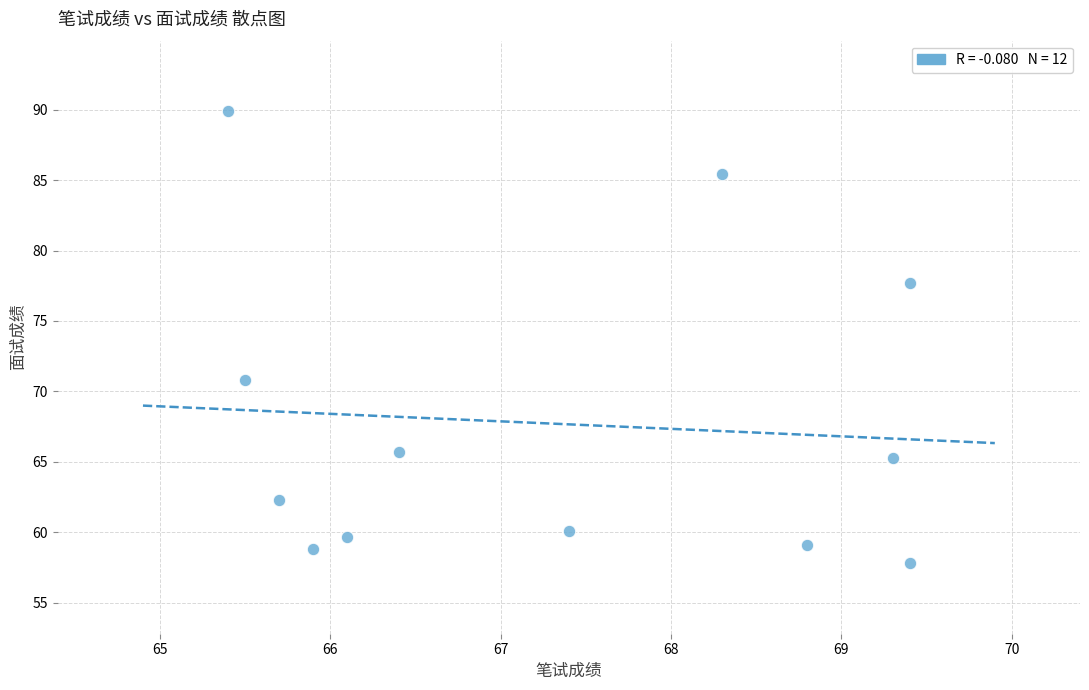

What is the range of Y values (max minus min)?

32.1